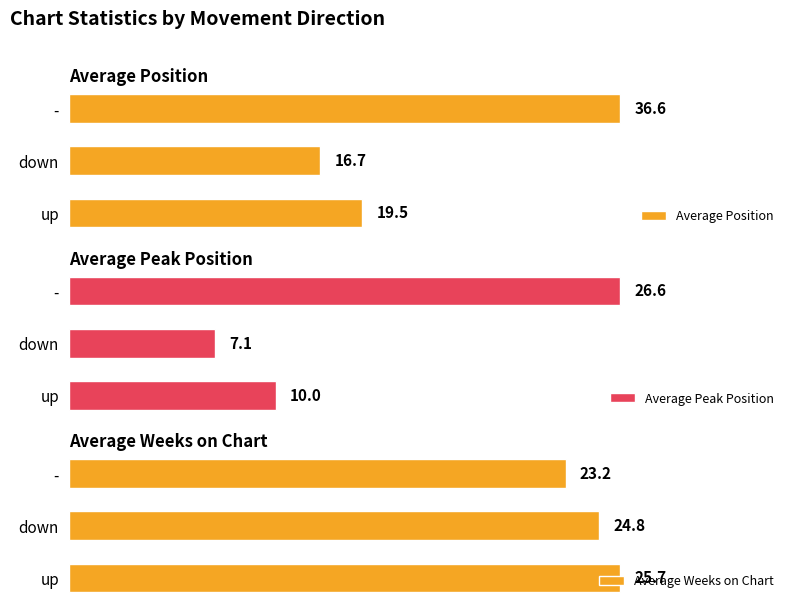

List the labels in order of Average Position value, largest first.

-, up, down